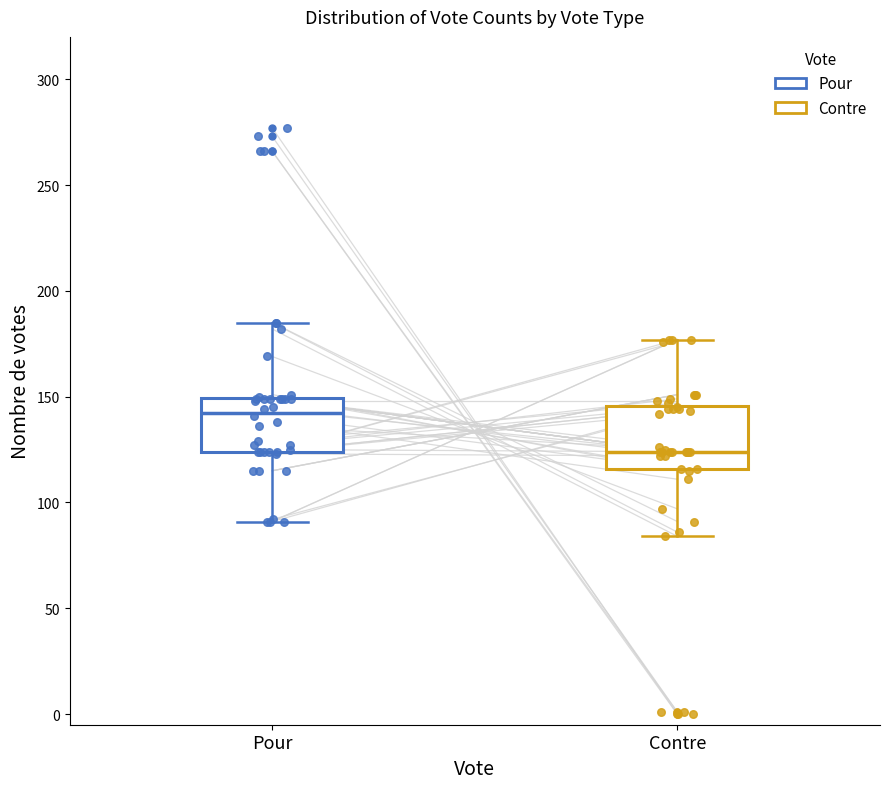

Which box's median line is the highest?

Pour